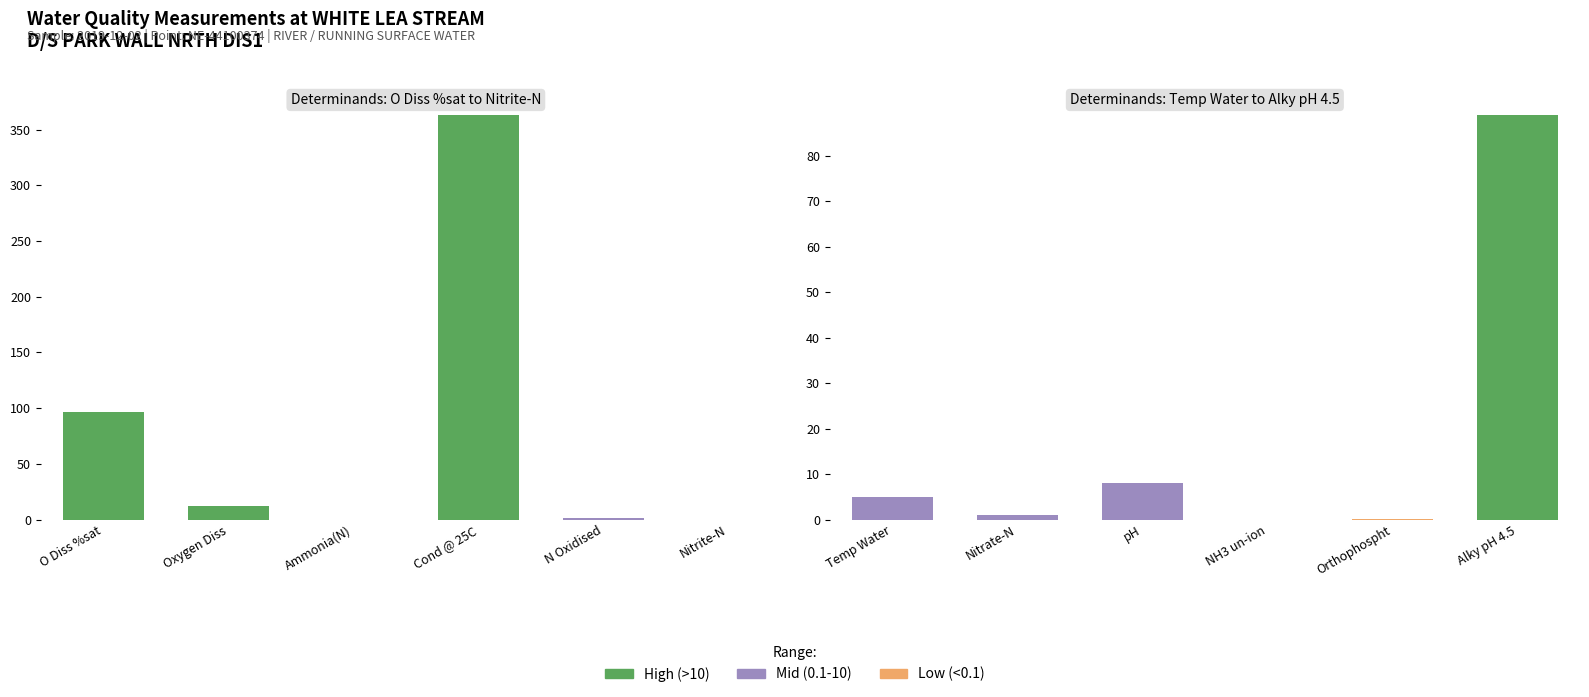

What are all the series names shown in the legend?

High (>10), Mid (0.1-10), Low (<0.1)